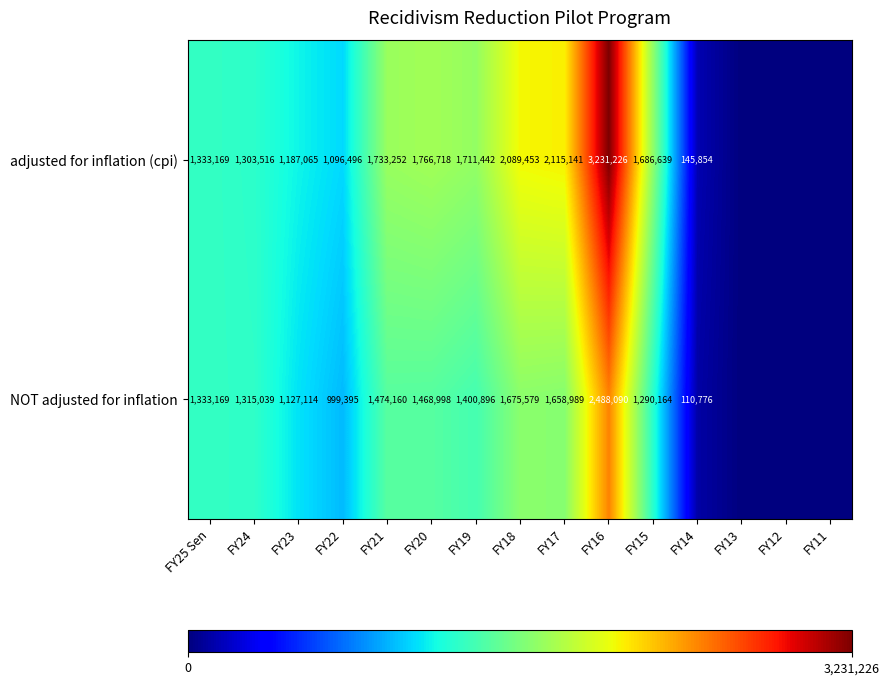

Is it true that row_0 equals 1096496 at FY22?

True